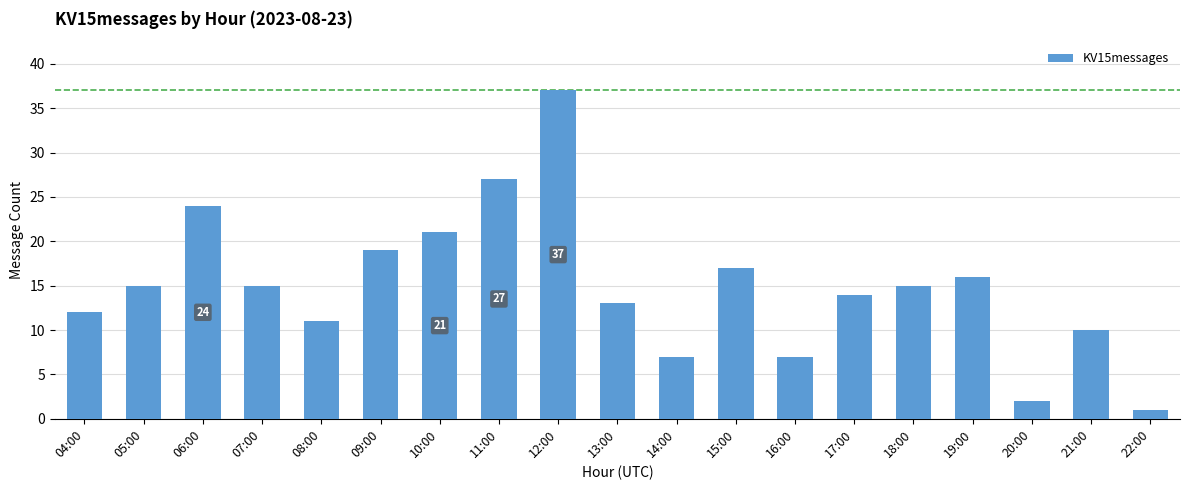

At which label is the value closest to 19?

09:00